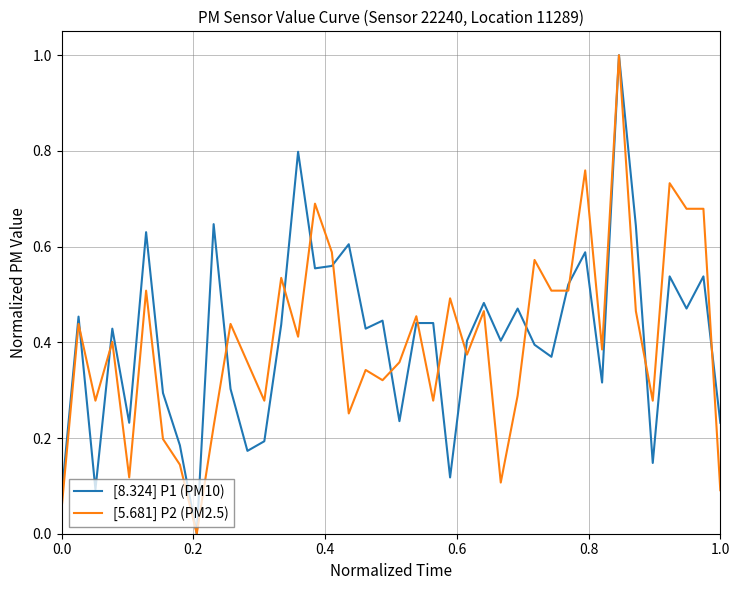

What is the maximum value shown in the chart?

1.0